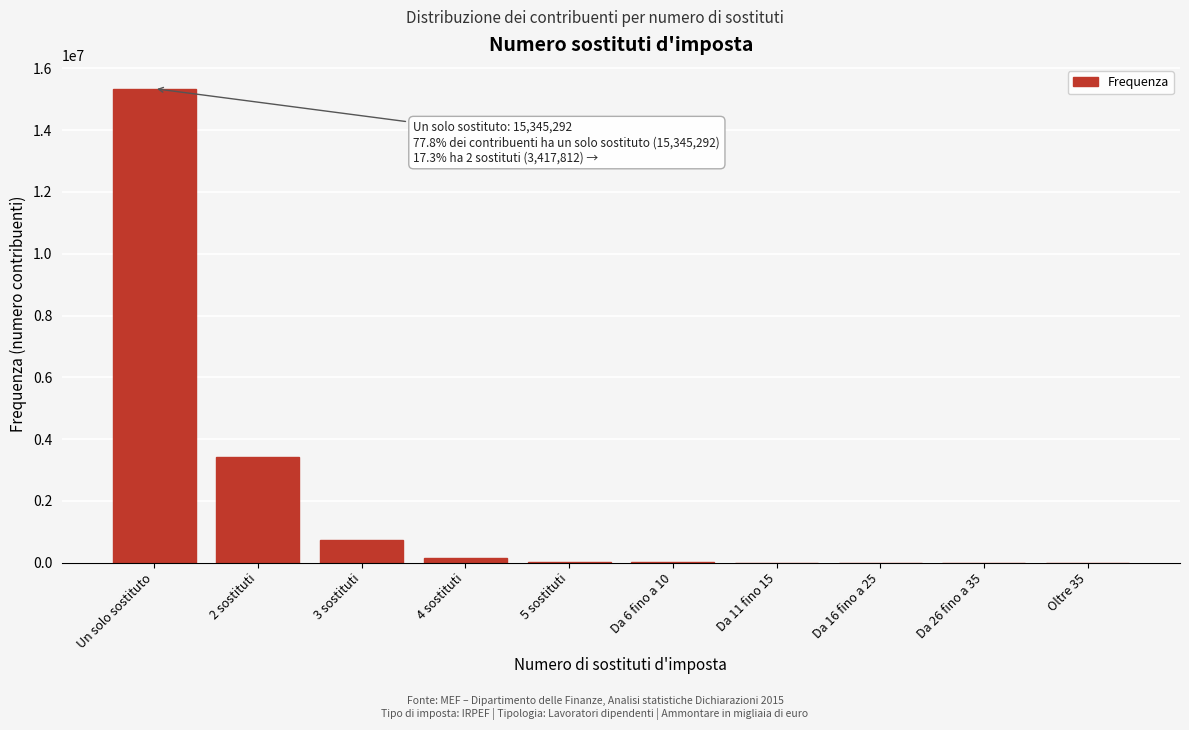

What is the sum of all values?

19731055